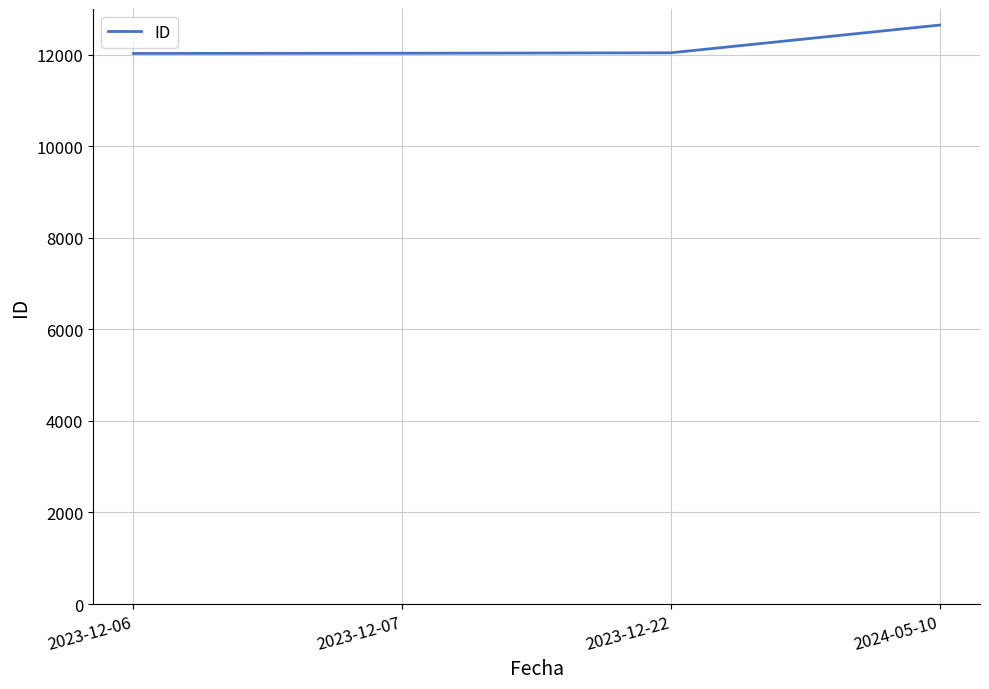

Approximately how many times larger is the value at 2023-12-06 compared to 2024-05-10?

1.0